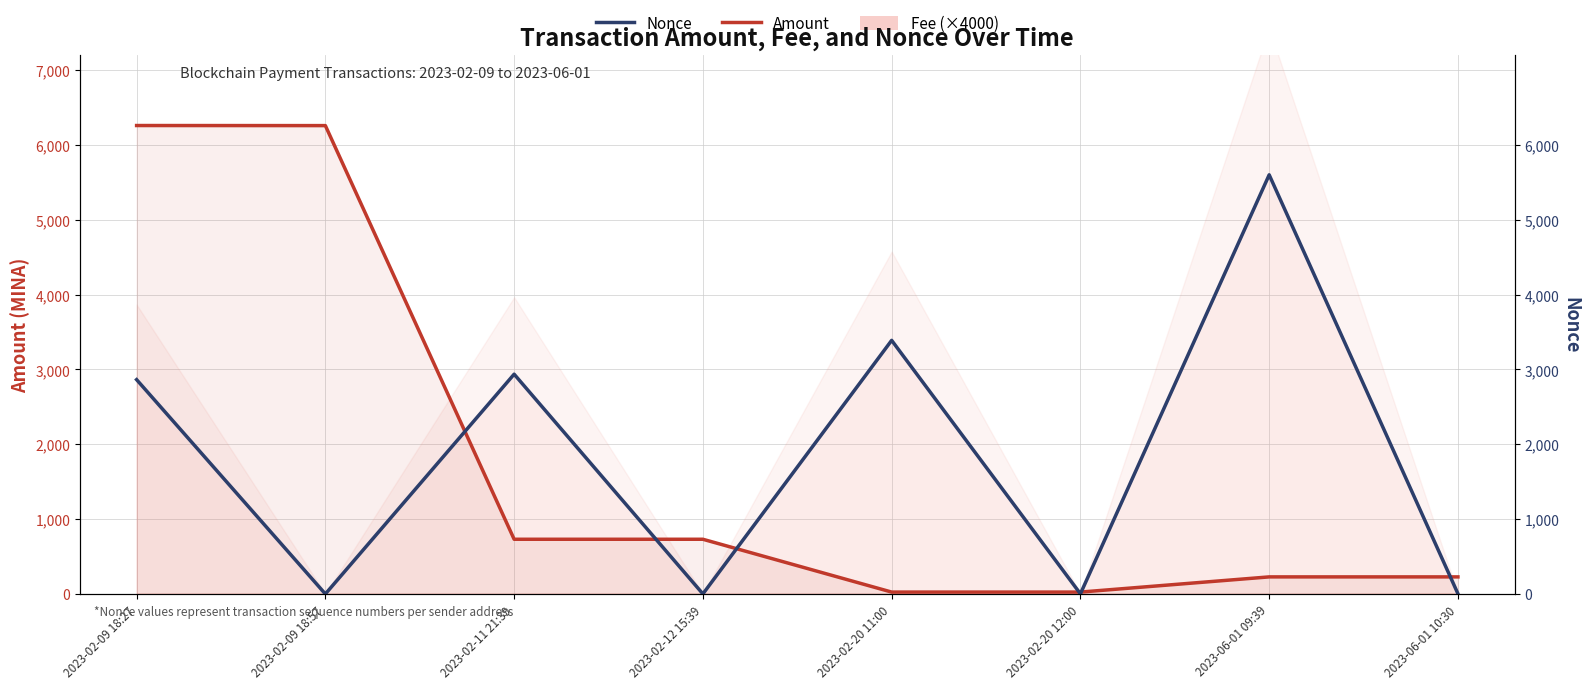

Does the chart have visible grid lines?

Yes